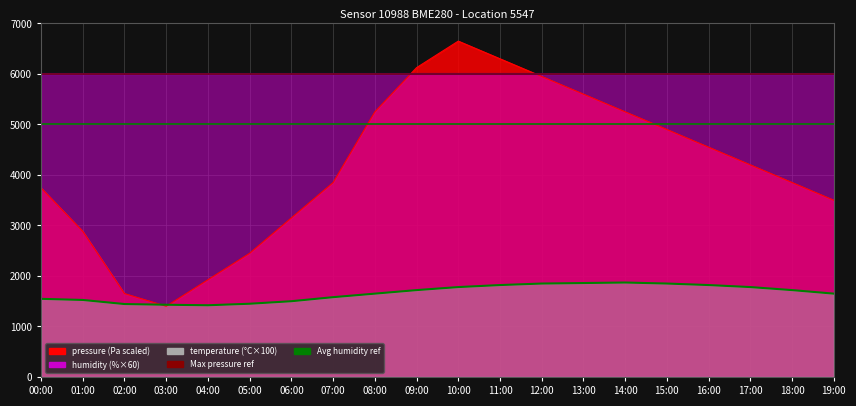

At which label does Avg humidity ref reach its minimum?

00:00